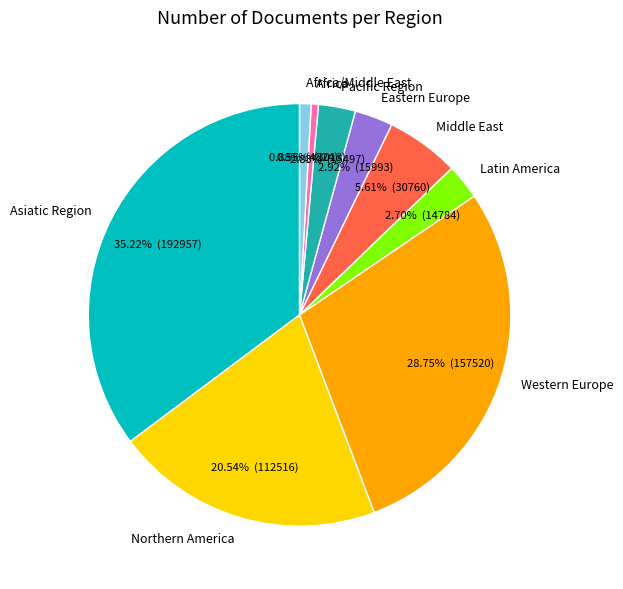

Does Asiatic Region represent more than half of the total?

No